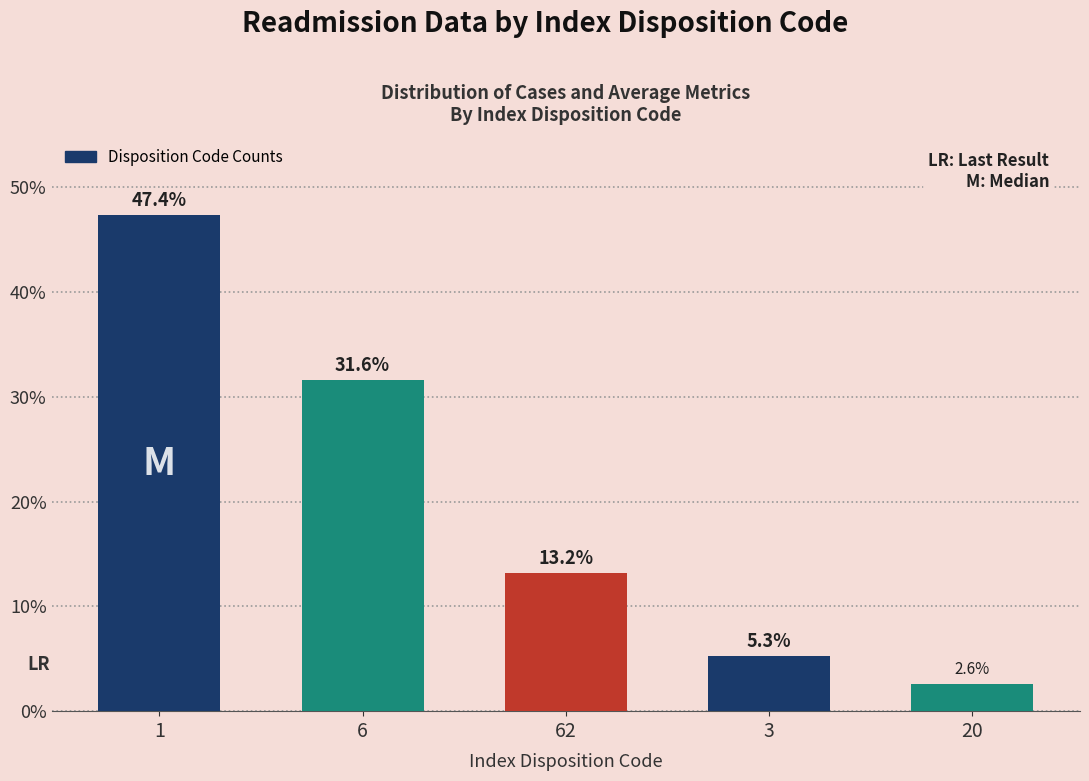

What is the change in value from 1 to 3?

-42.1